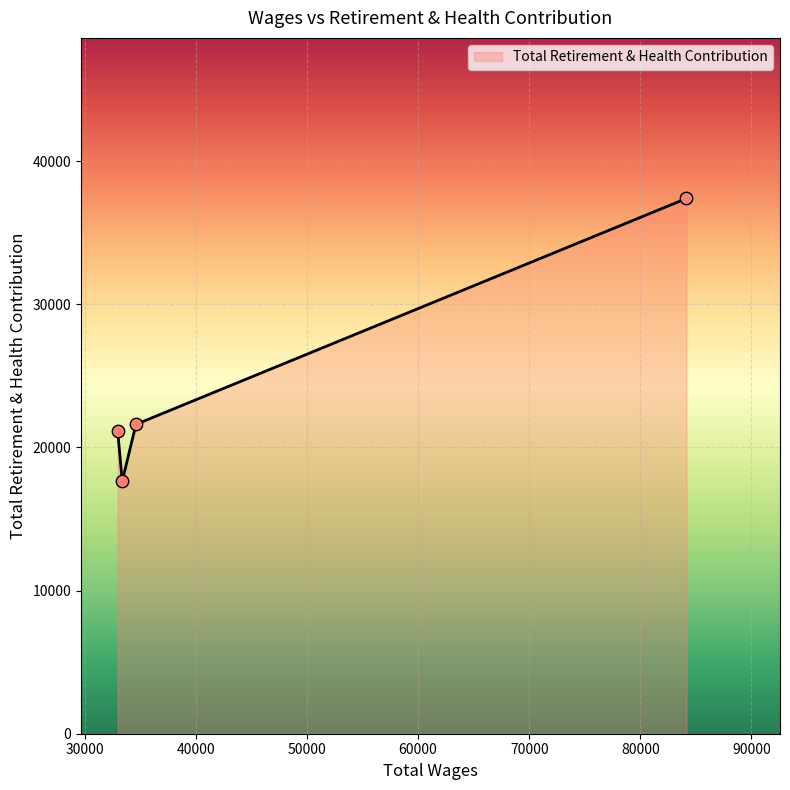

What is the difference between the second highest and minimum values?

3972